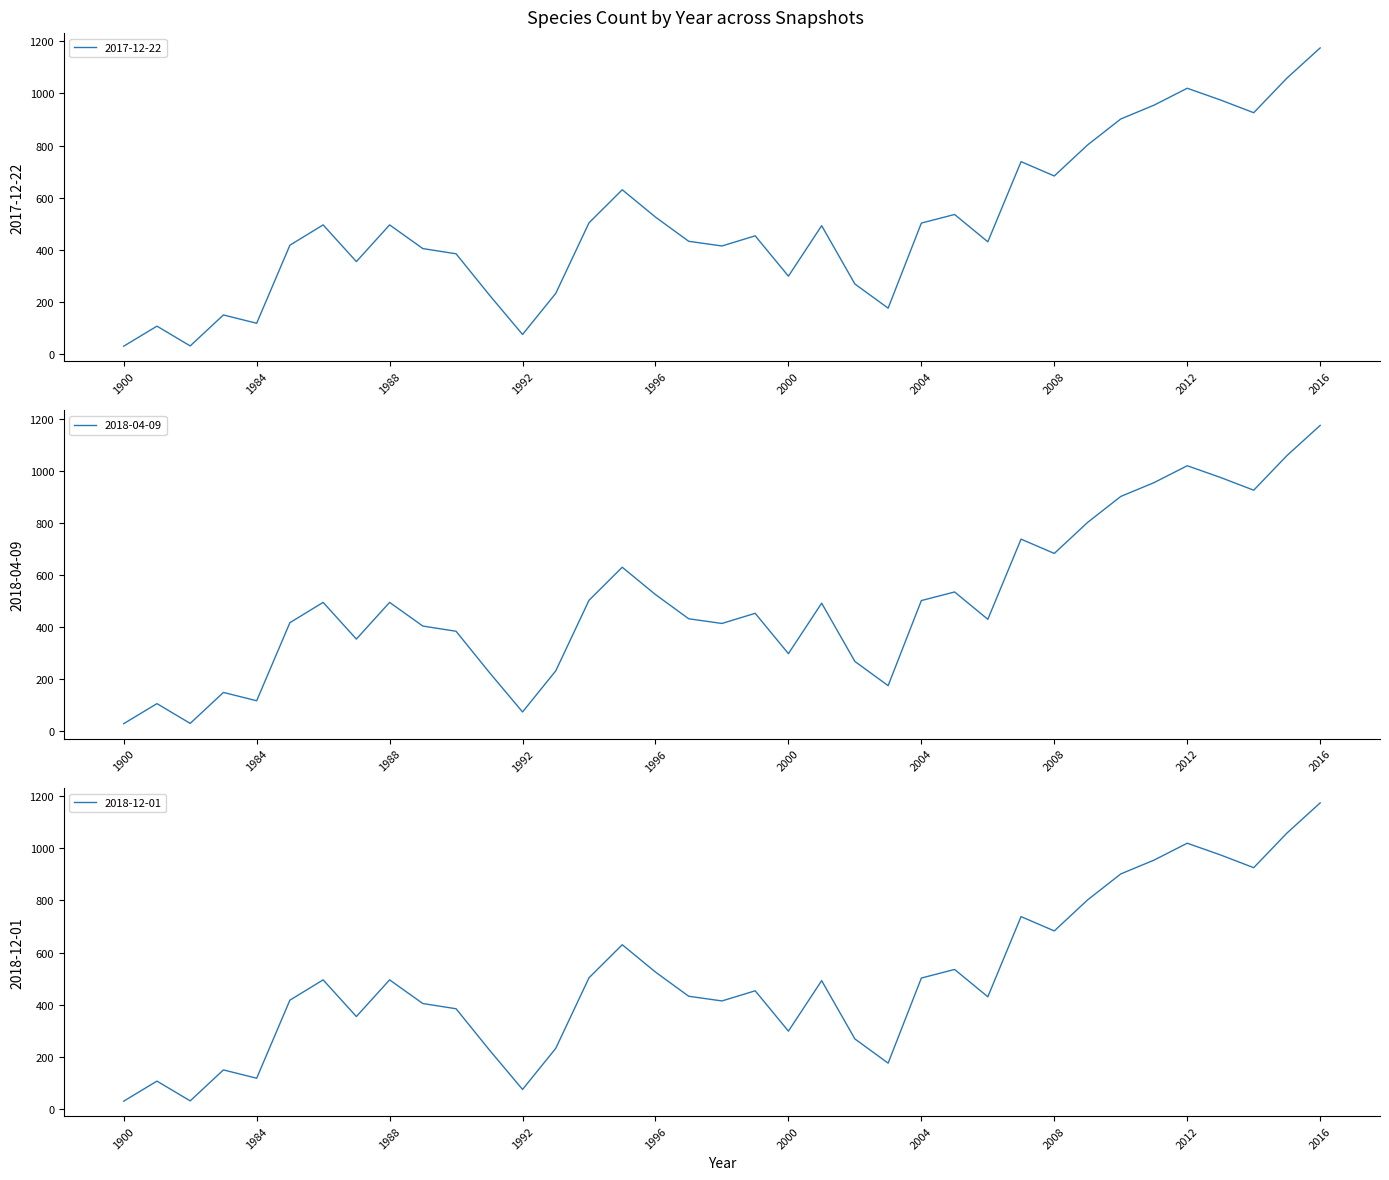

At which category is the sum across all series the highest?

2016